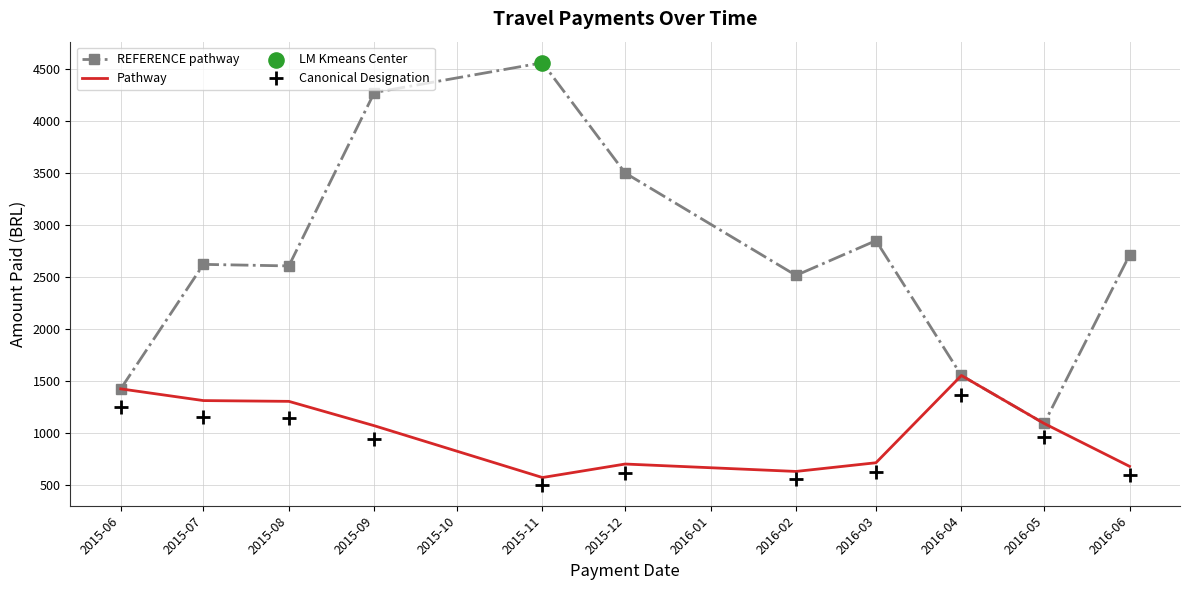

At which category is the sum across all series the highest?

2015-09